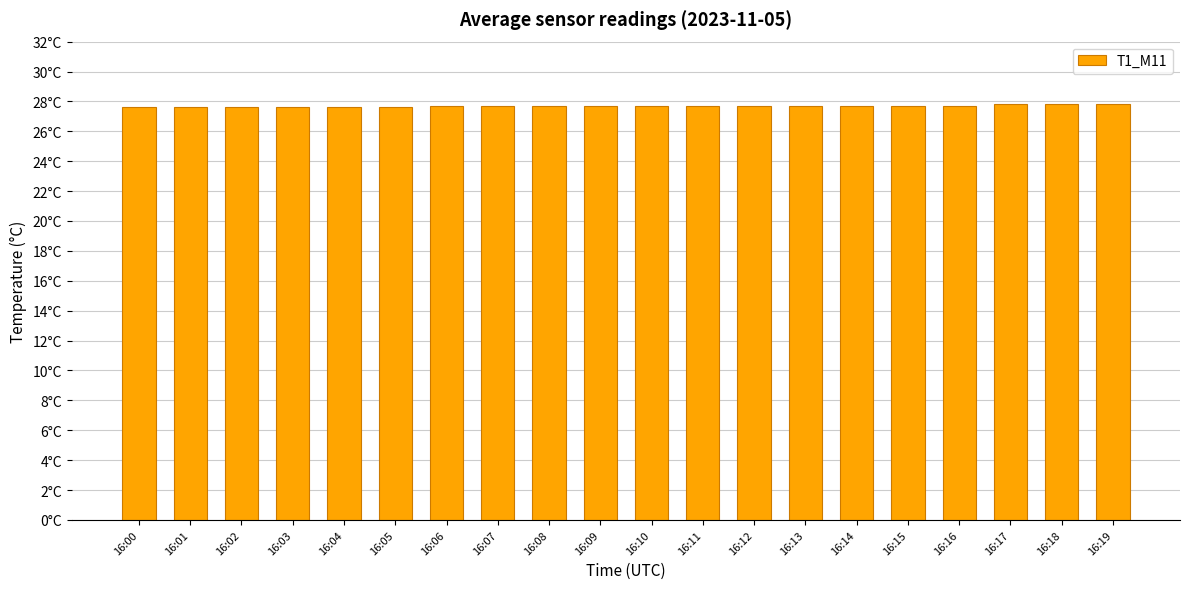

Are the bars grouped side by side (vs. stacked)?

No